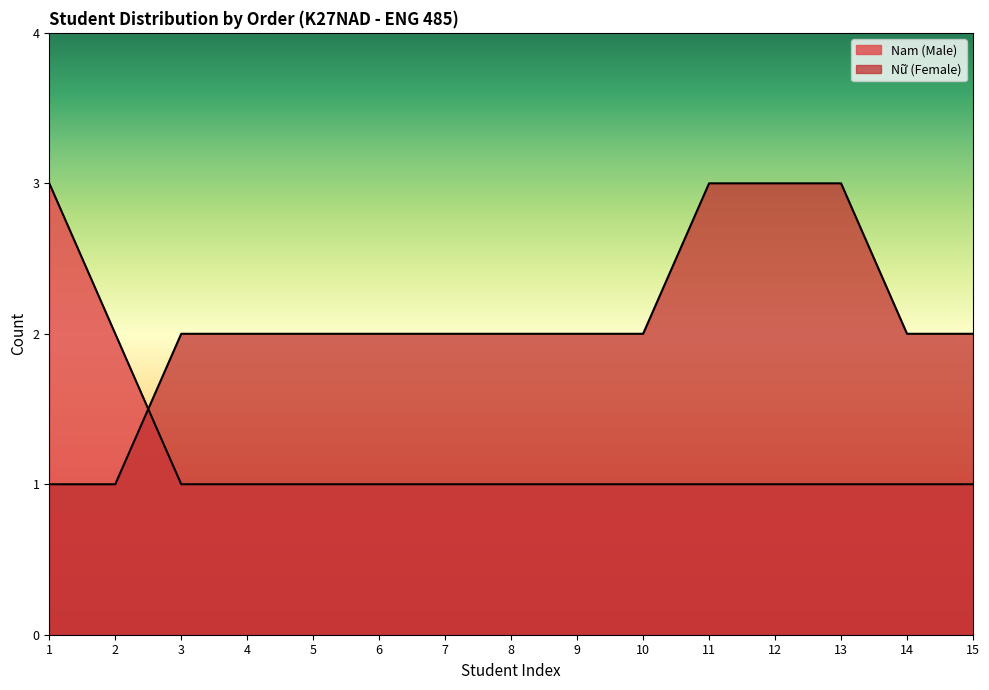

The value of Nữ (Female) at 3 is 0. True or false?

False